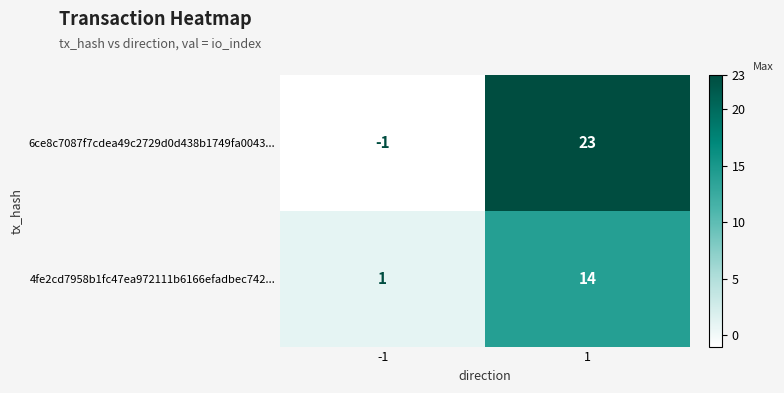

What is the maximum value for 4fe2cd7958b1fc47ea972111b6166efadbec742...?

14